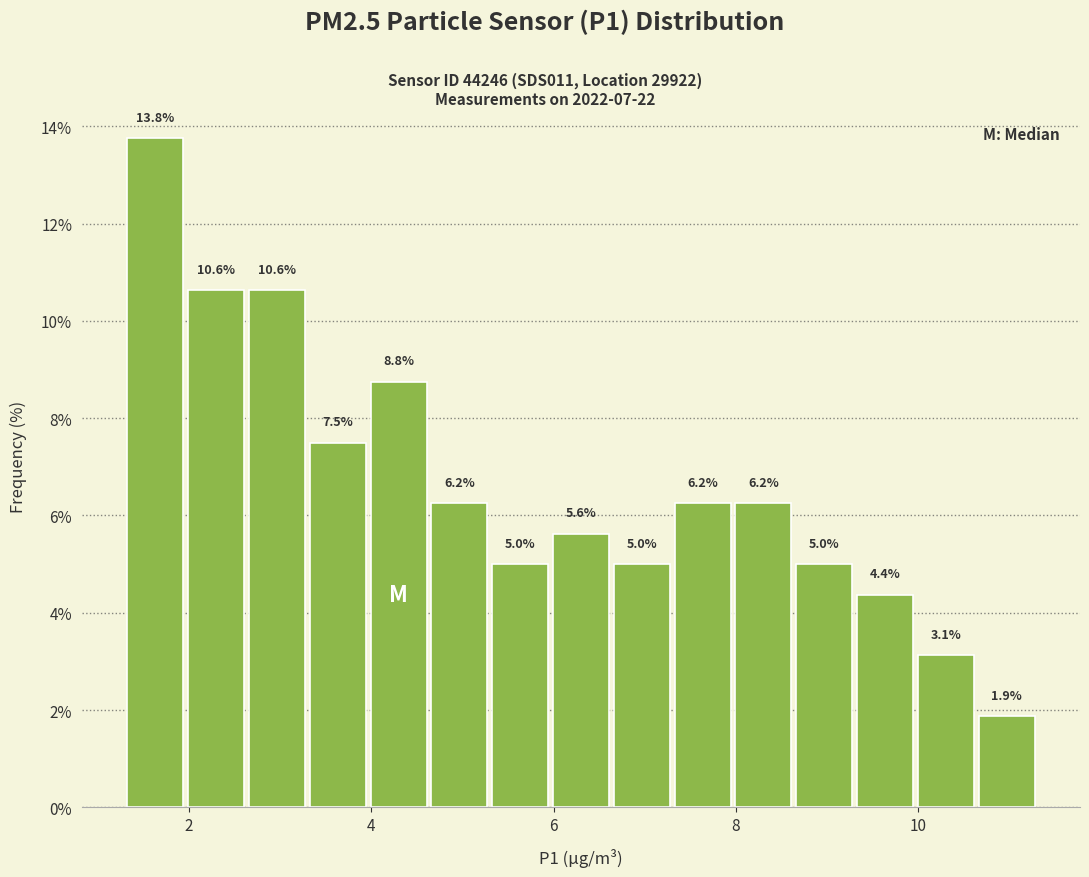

Read against the x-axis, roughly where is the centre of the tallest bar?

1.6